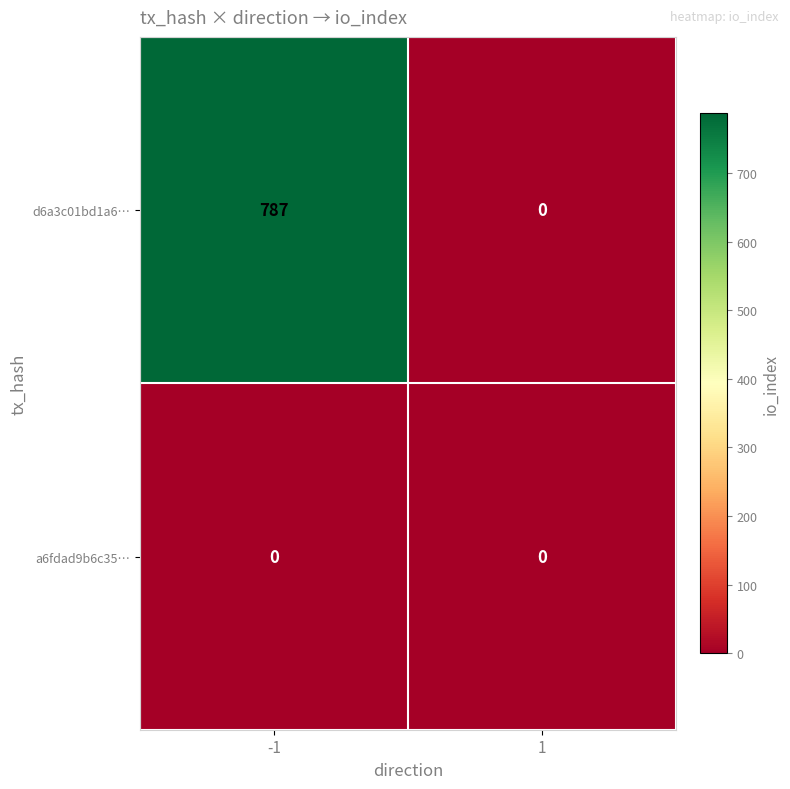

What is the sum of all d6a3c01bd1a6… values?

787